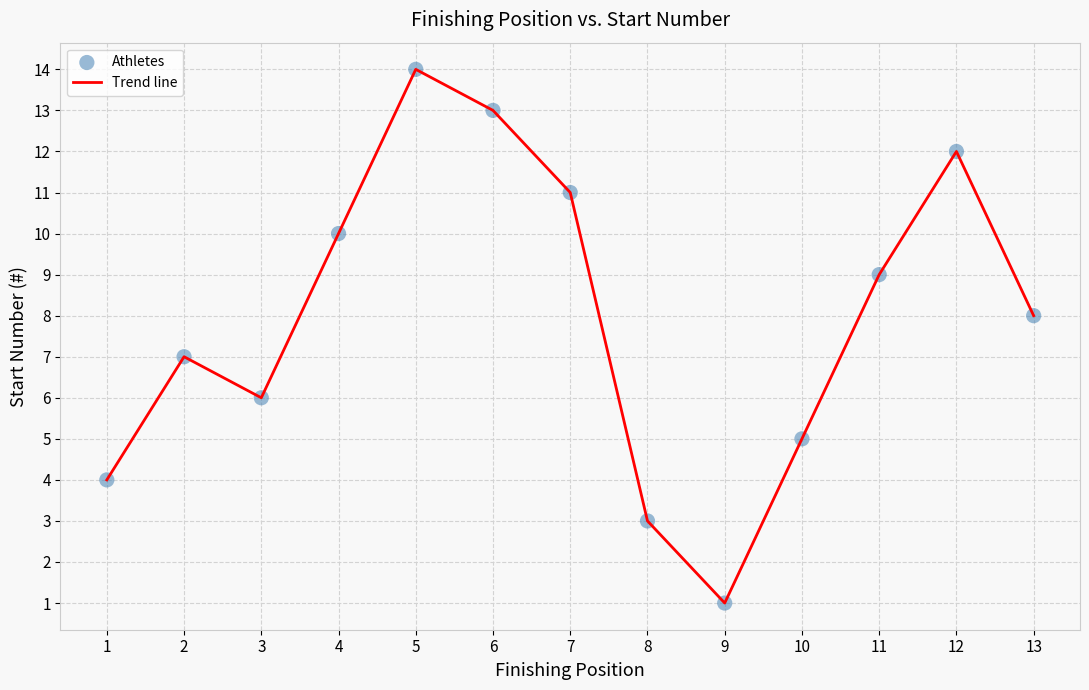

The value at 9 is 1. True or false?

True